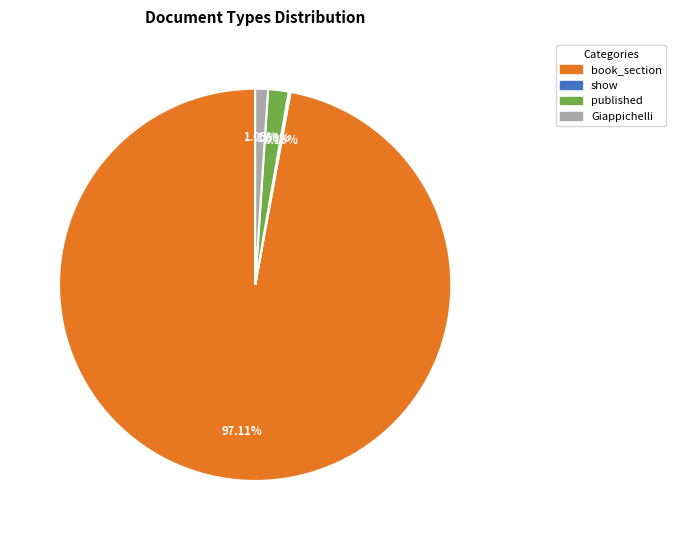

Combined, do Giappichelli and book_section account for over 50%?

Yes